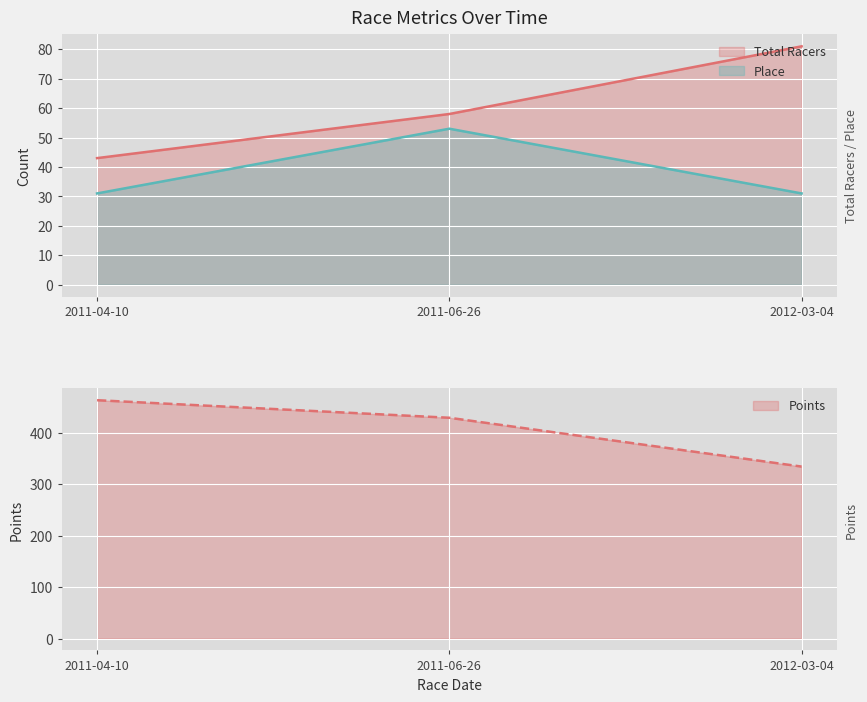

Reading left to right, extract all data points from this chart.

Total Racers: 2011-04-10=43.0	2011-06-26=58.0	2012-03-04=81.0
Points: 2011-04-10=463.4	2011-06-26=429.3	2012-03-04=334.3
Place: 2011-04-10=31.0	2011-06-26=53.0	2012-03-04=31.0